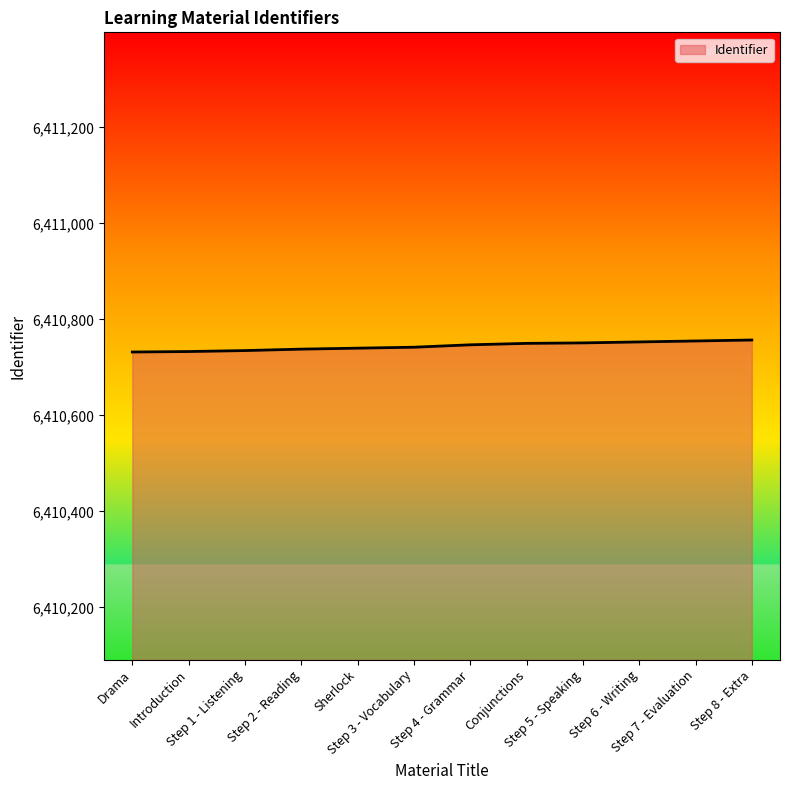

What is the maximum value shown in the chart?

6410757